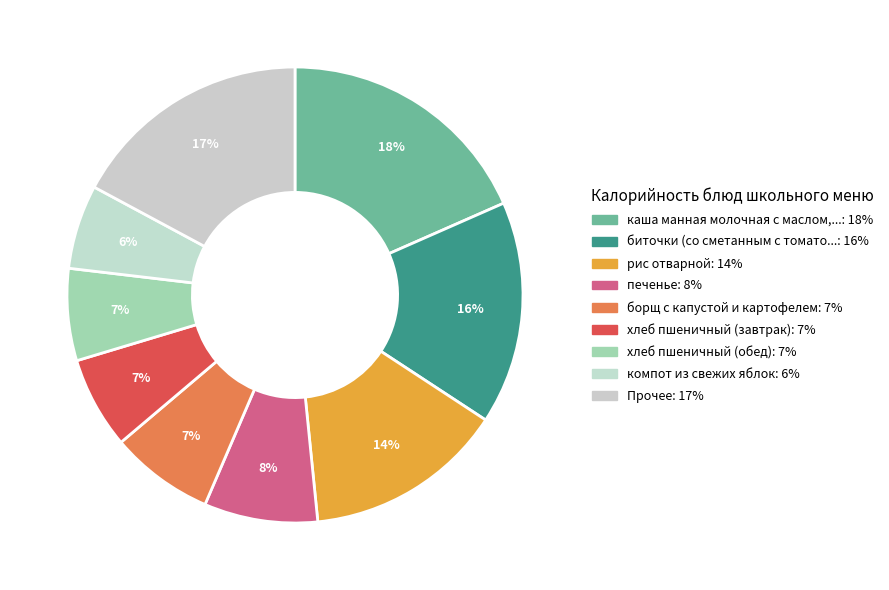

Is there any slice that represents more than half of the pie?

No